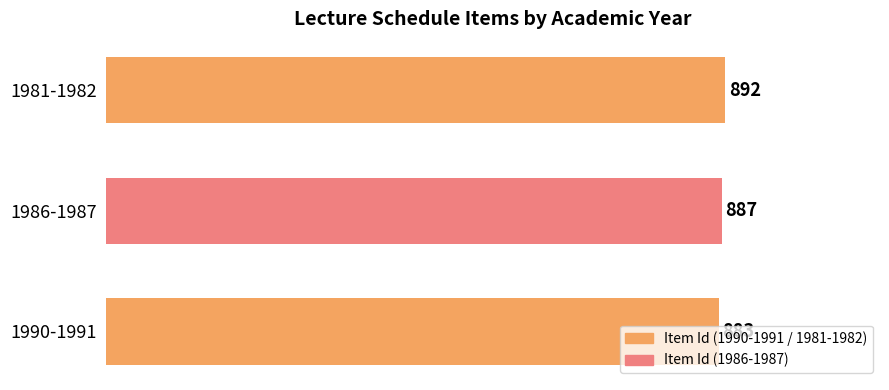

What is the greatest value displayed?

892